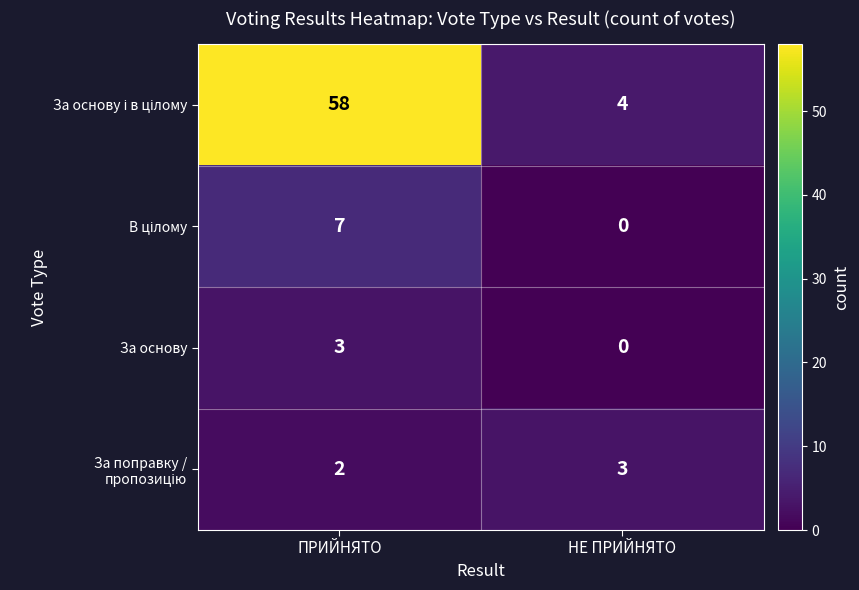

At which category is the sum across all series the highest?

ПРИЙНЯТО